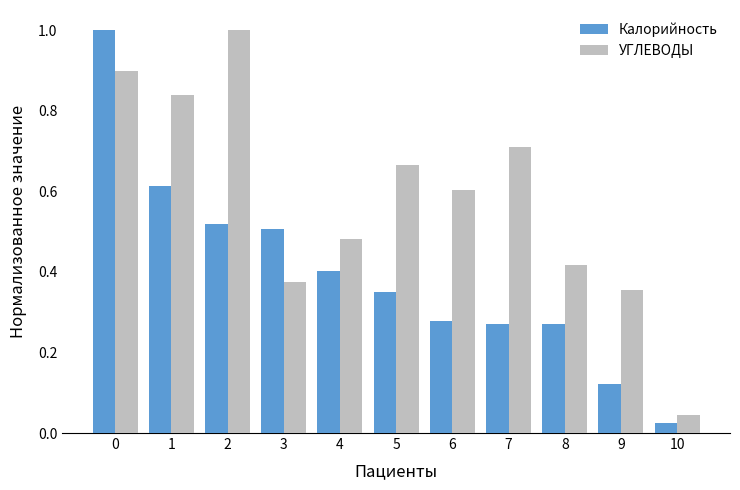

What is the sum of all Калорийность values?

4.4